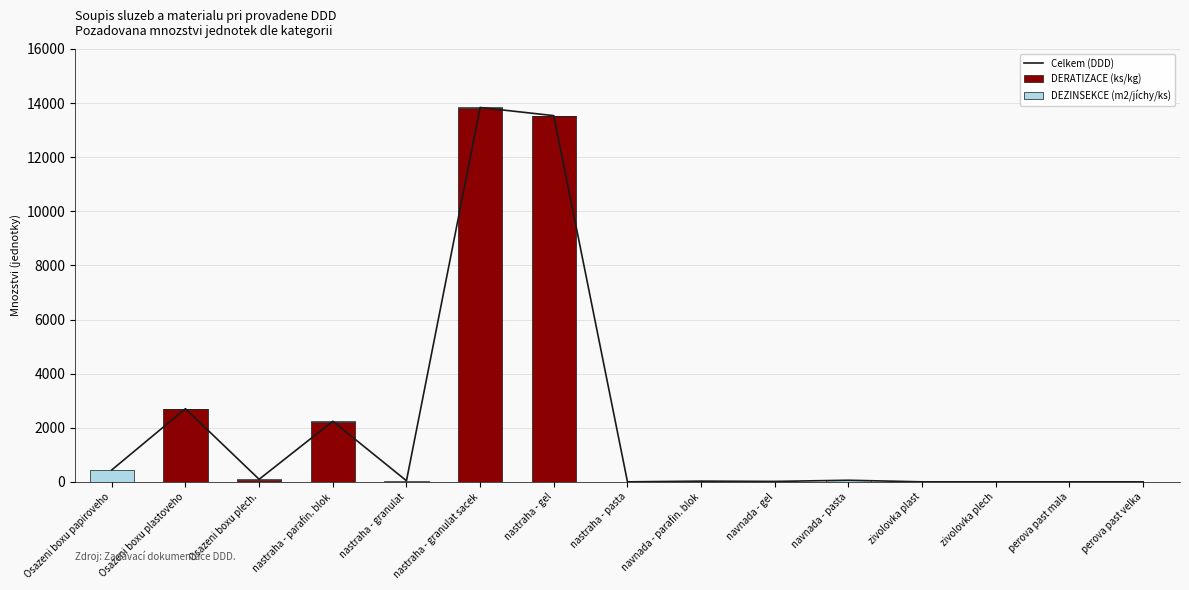

Does the chart contain any negative values?

No